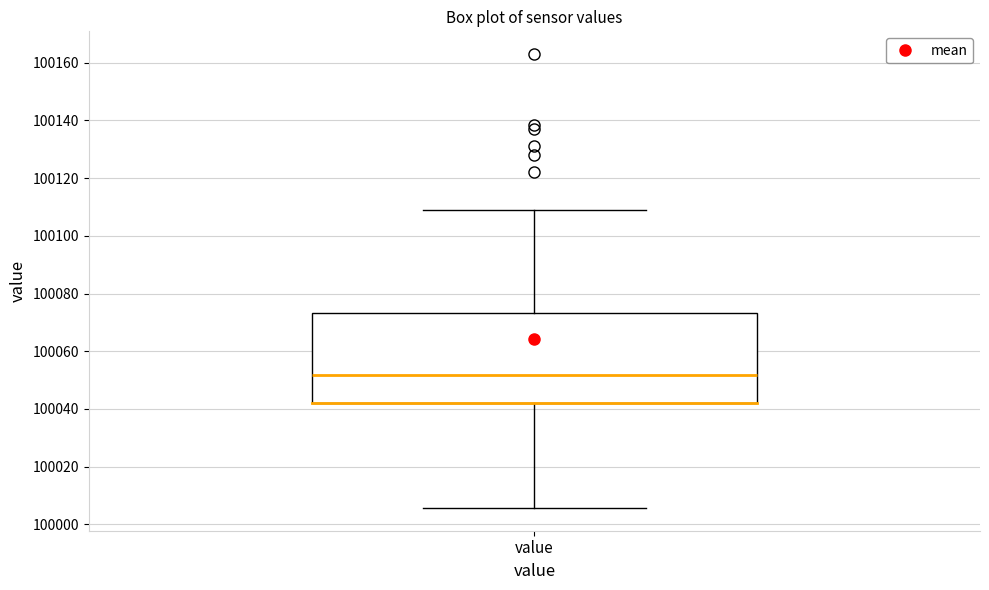

Where is the lower edge of the box for value on the y-axis? The values are not printed on the chart, so give them approximately, as read against the axis.

100042